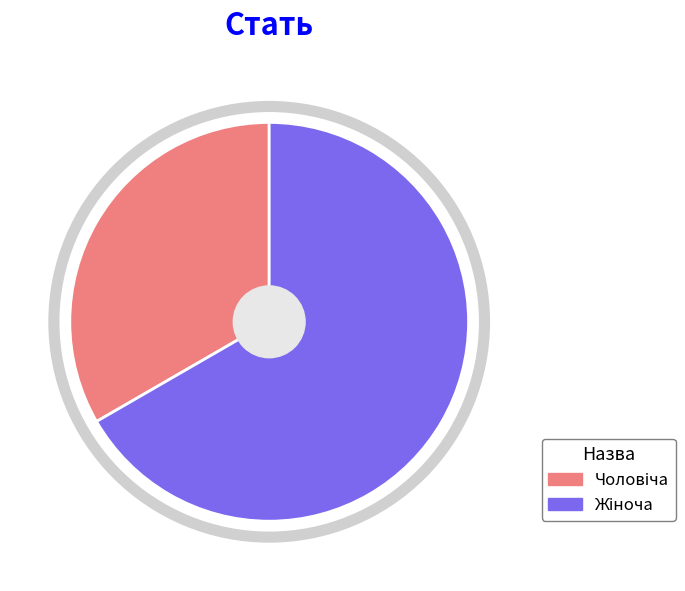

Is there a majority slice in this chart?

Yes